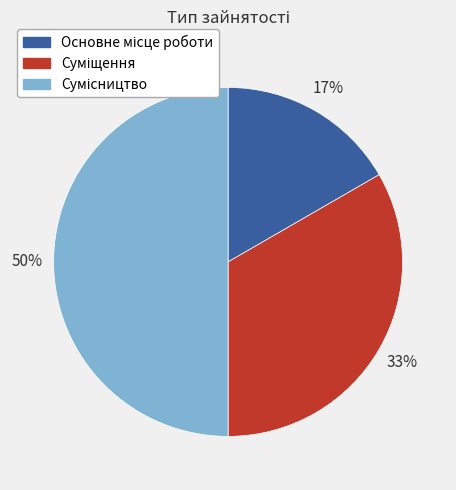

To the nearest percent, what is the difference between the largest and smallest slice percentages?

33%